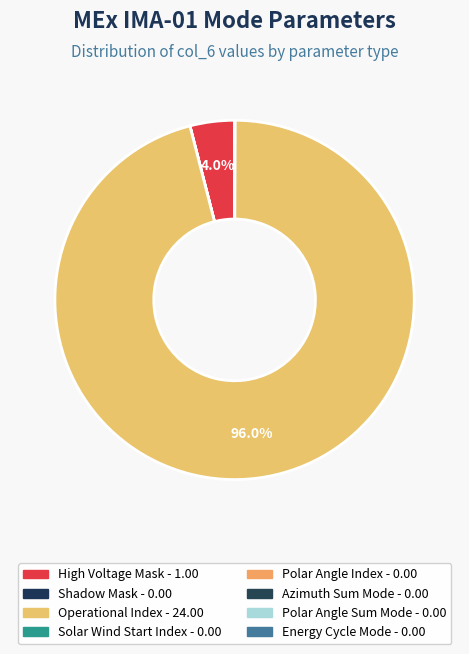

Which slice is the largest?

Operational Index